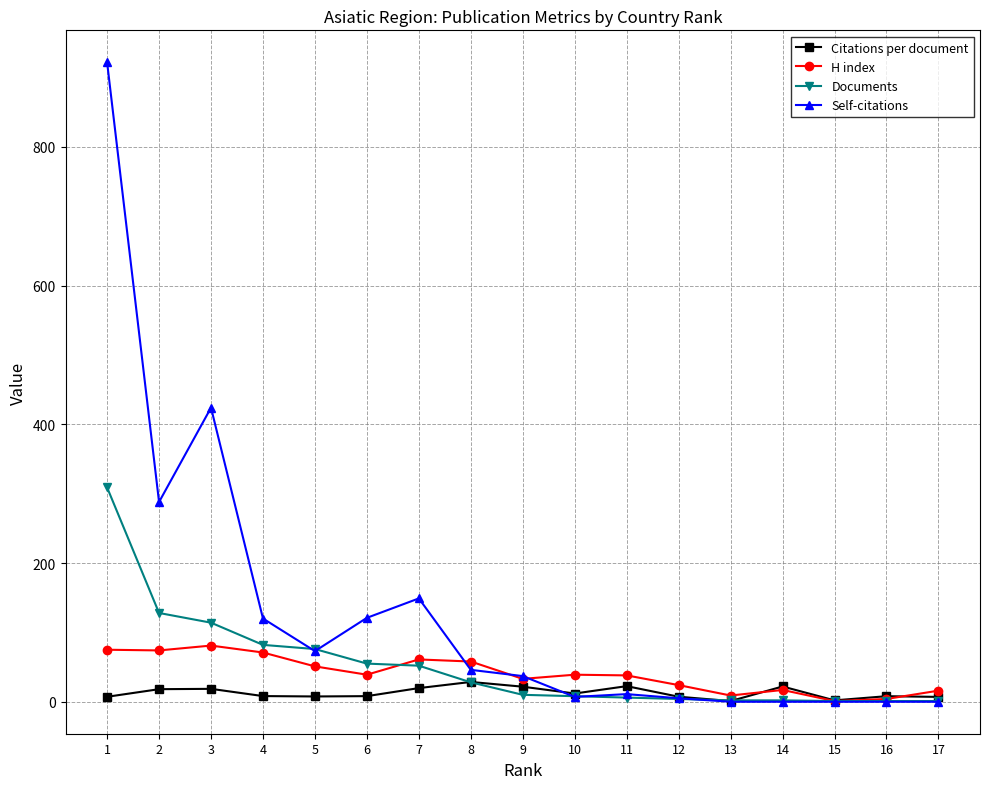

Does the chart have visible grid lines?

Yes